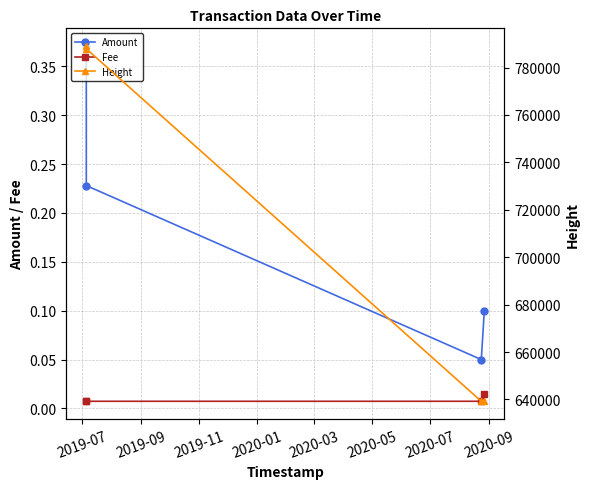

True or false: Amount and Fee intersect in this chart.

False